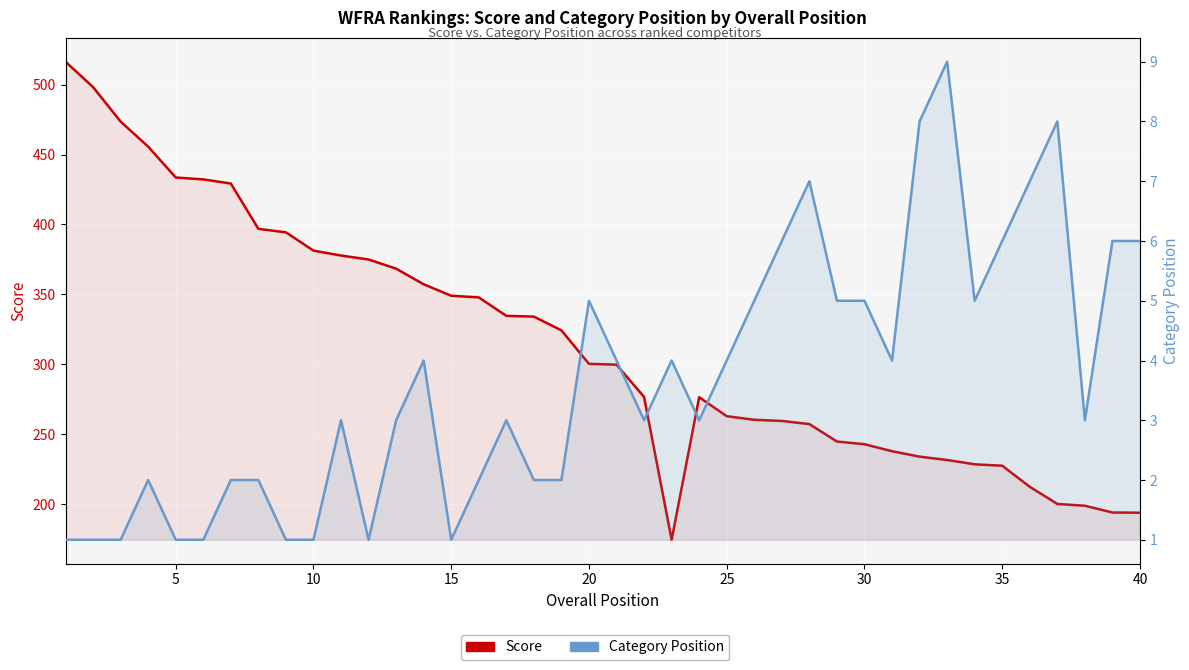

How many lines are shown in the chart?

2